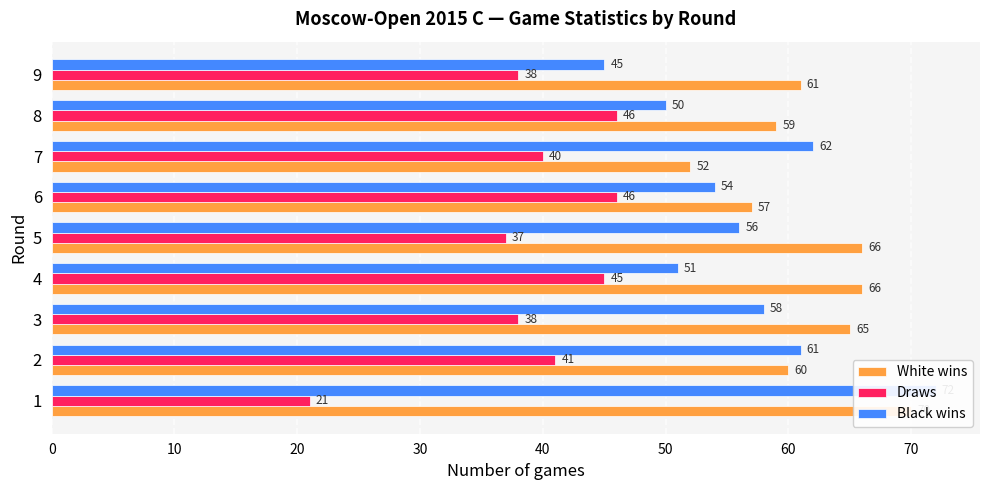

The White wins series shows 83 at 7. True or false?

False